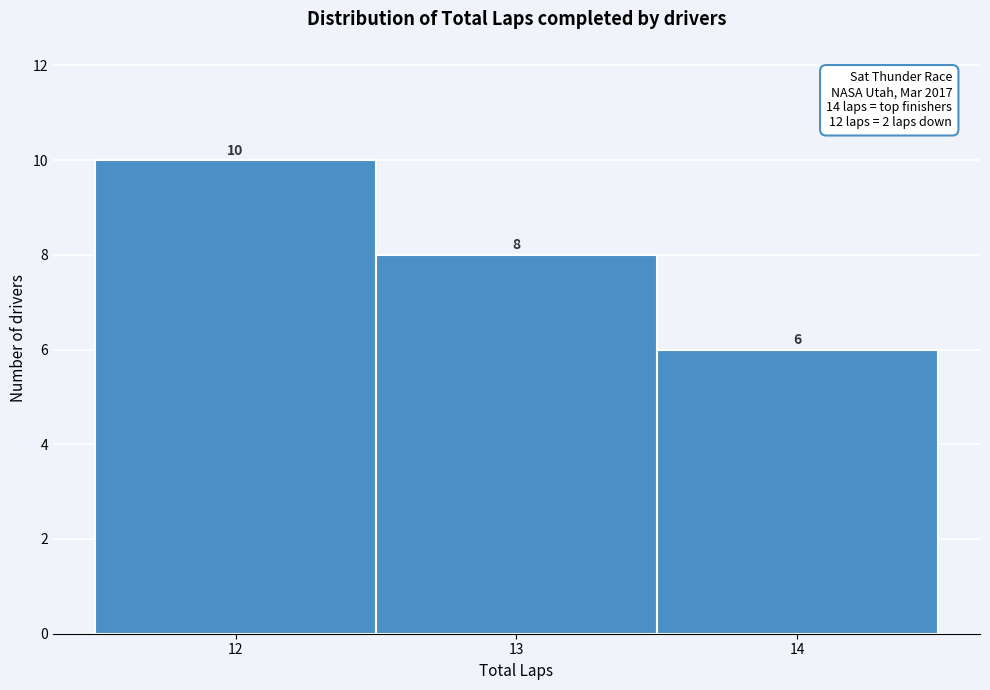

Which range on the x-axis has the tallest bar?

11.5 to 12.5